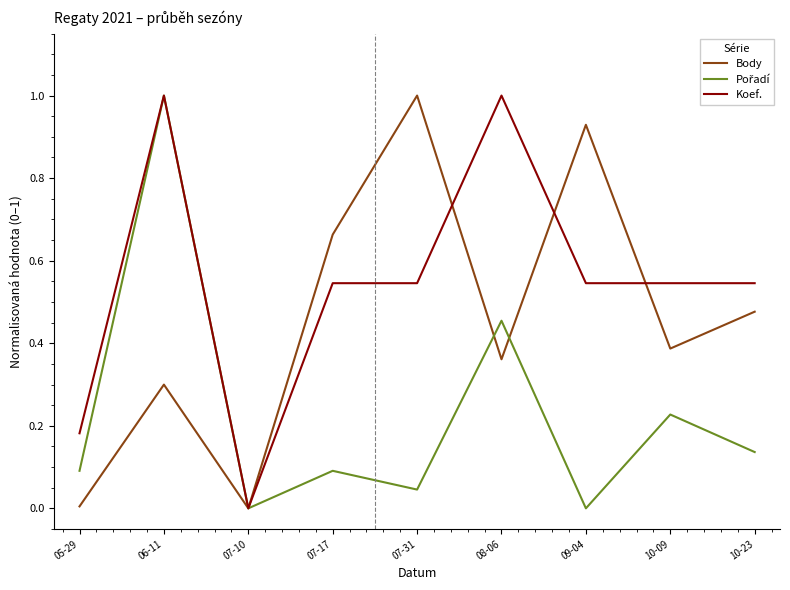

What position from the left is 07-10?

3